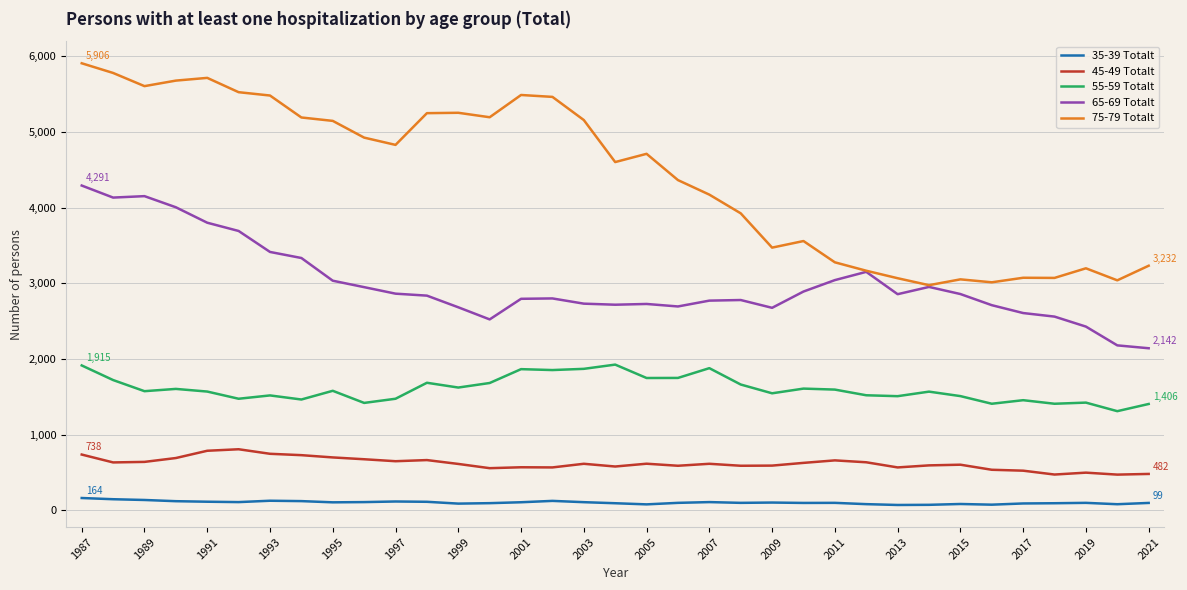

Which series has the widest spread of values?

75-79 Totalt